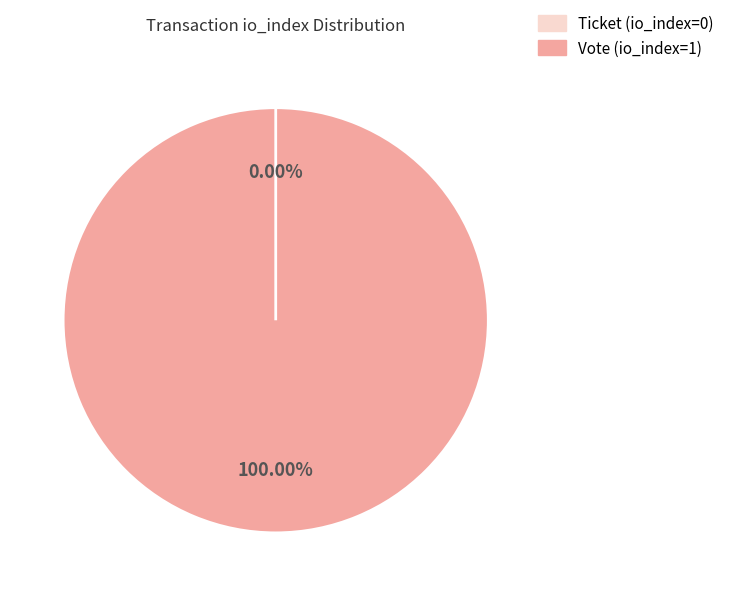

What is the change in value from Vote (io_index=1) to Ticket (io_index=0)?

-1